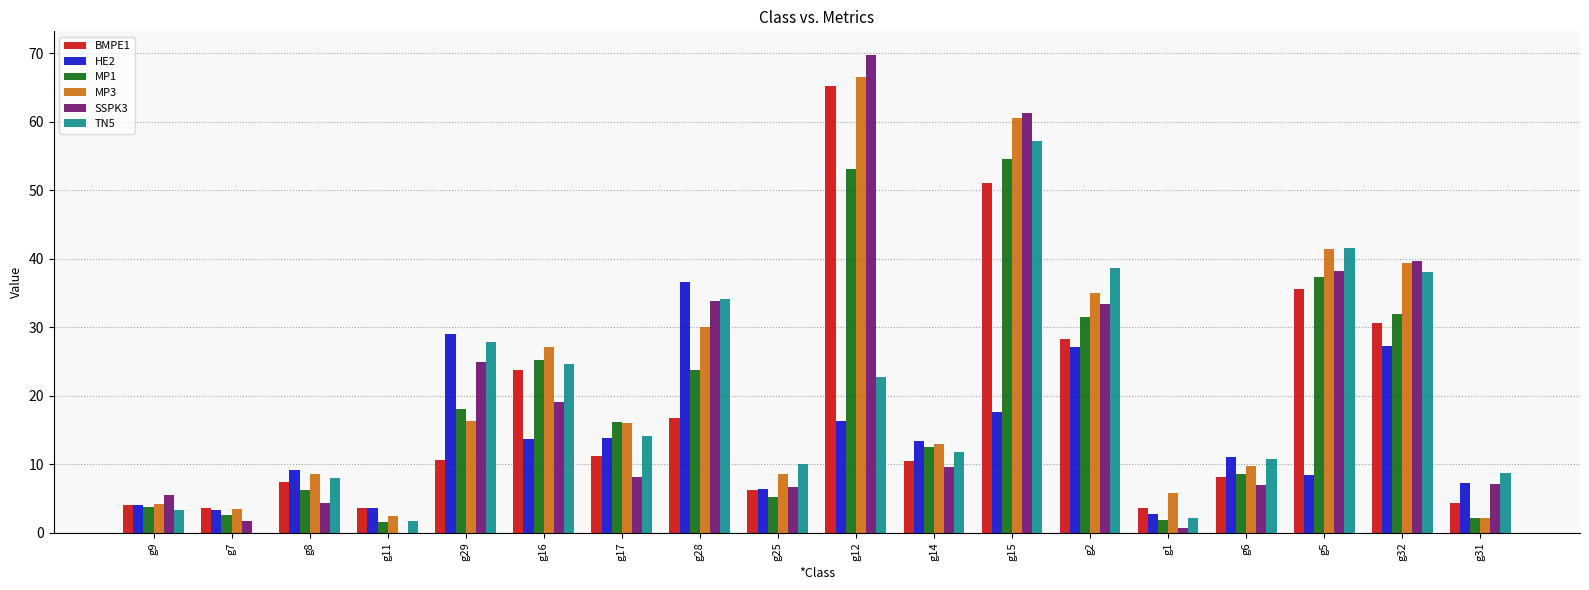

Is it true that TN5 equals 41.6 at g5?

True